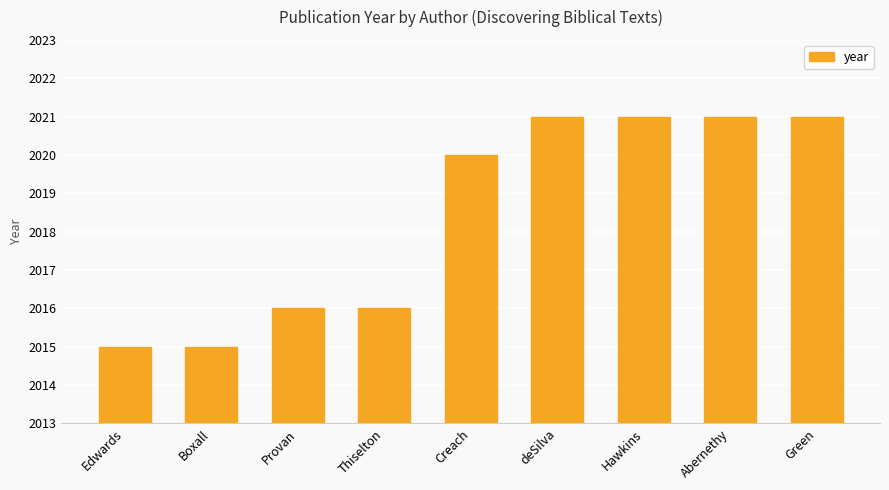

Does the chart contain any negative values?

No